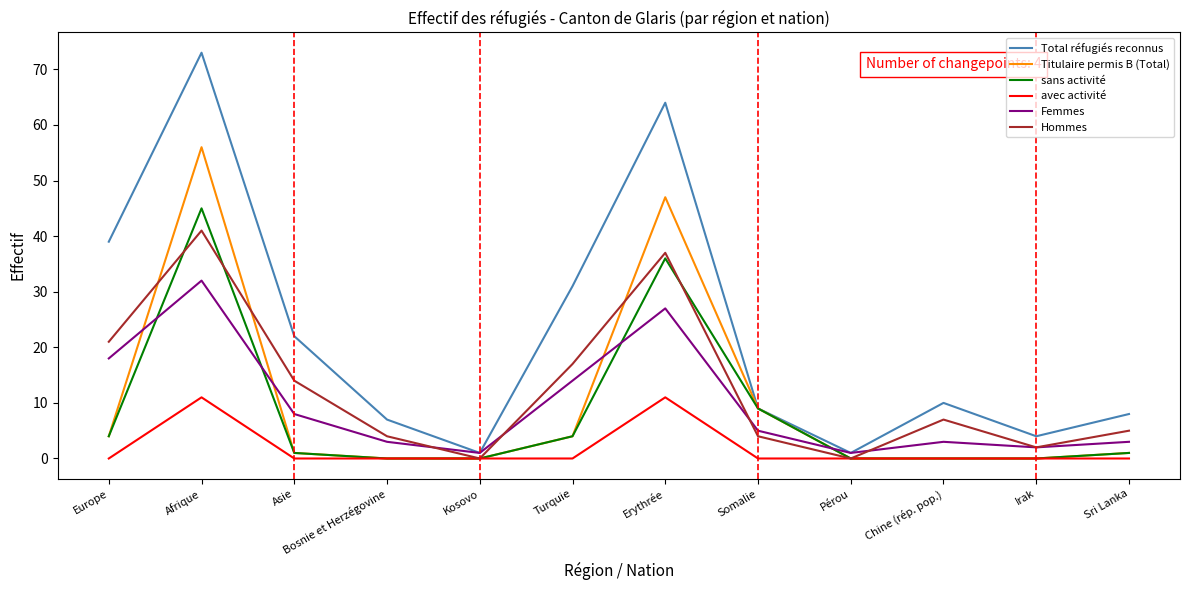

Rank the series by their maximum value, from highest to lowest.

Total réfugiés reconnus, Titulaire permis B (Total), sans activité, Hommes, Femmes, avec activité